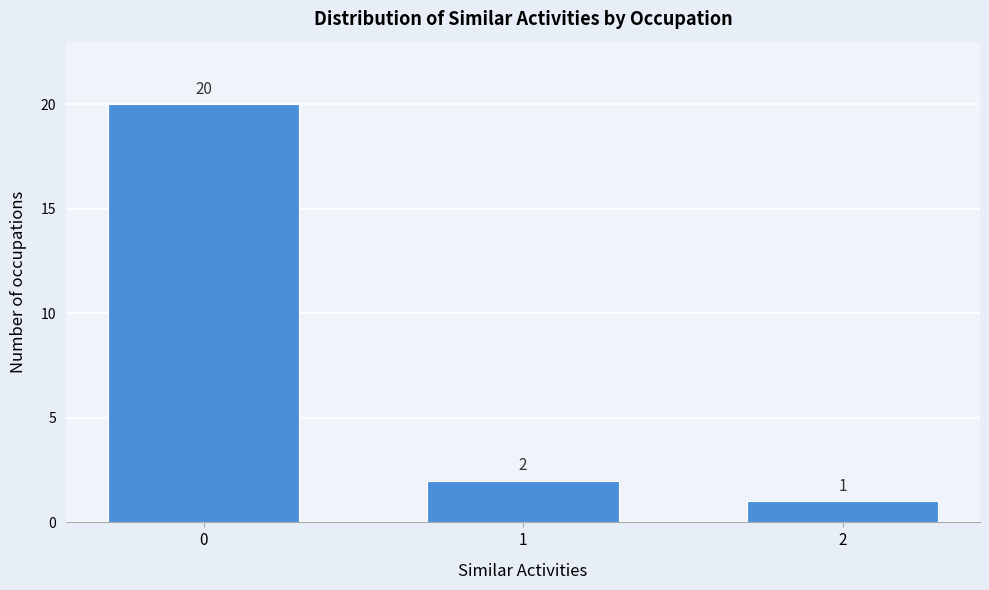

Reading right to left, what are all the values shown in this chart?

1	2	20